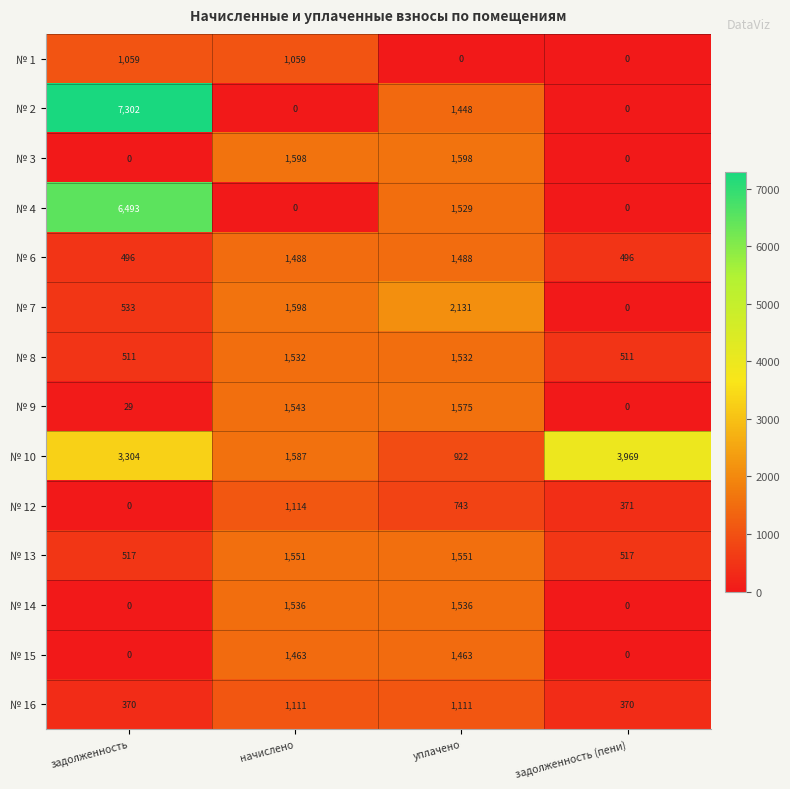

The value of № 16 at задолженность is 591. True or false?

False